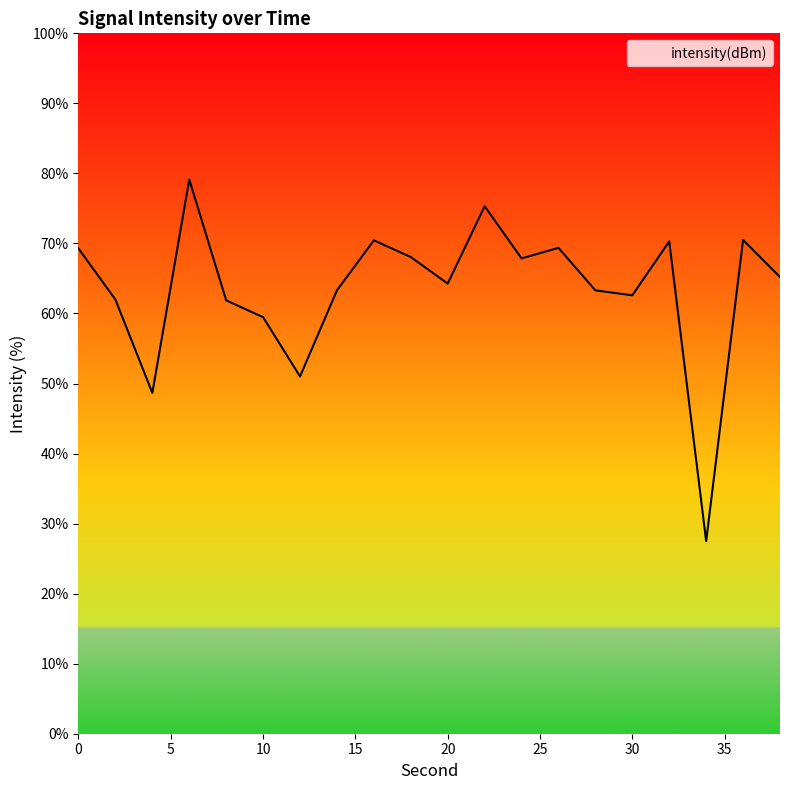

Count the number of categories in the chart.

20